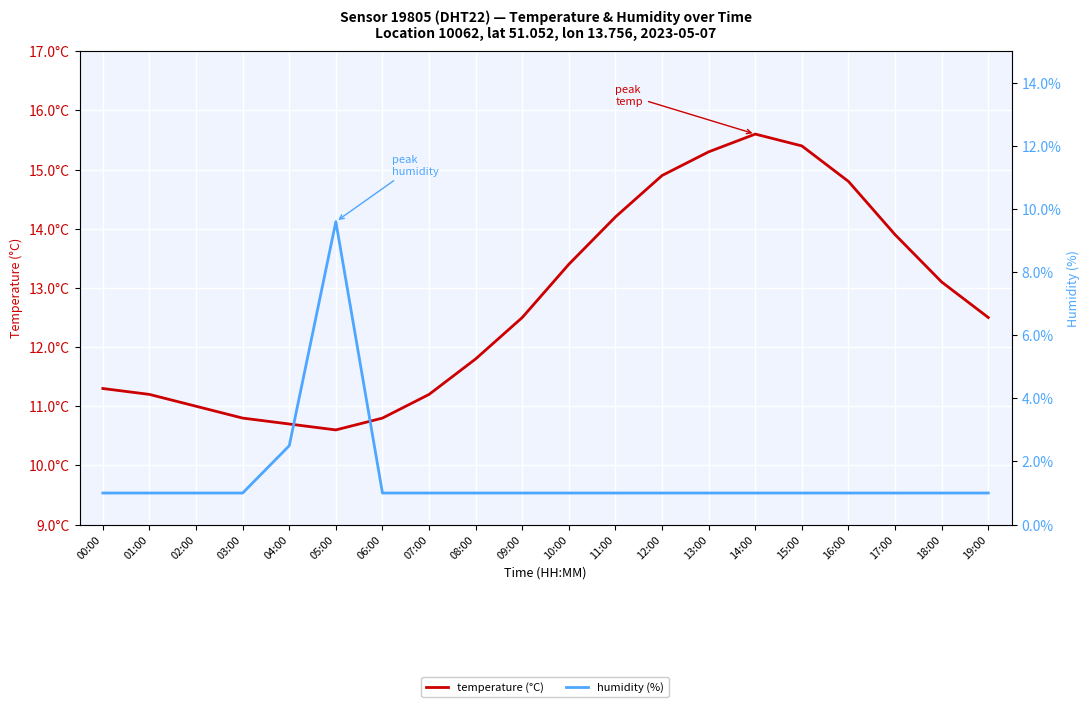

Which category has the lowest value in the humidity (%) series?

00:00